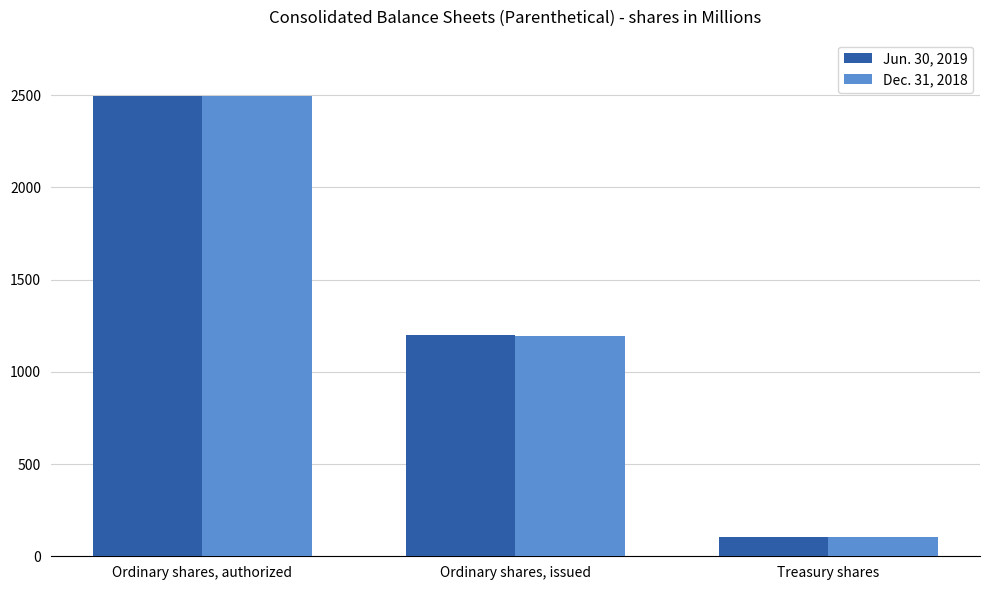

List the labels in order of Dec. 31, 2018 value, largest first.

Ordinary shares, authorized, Ordinary shares, issued, Treasury shares